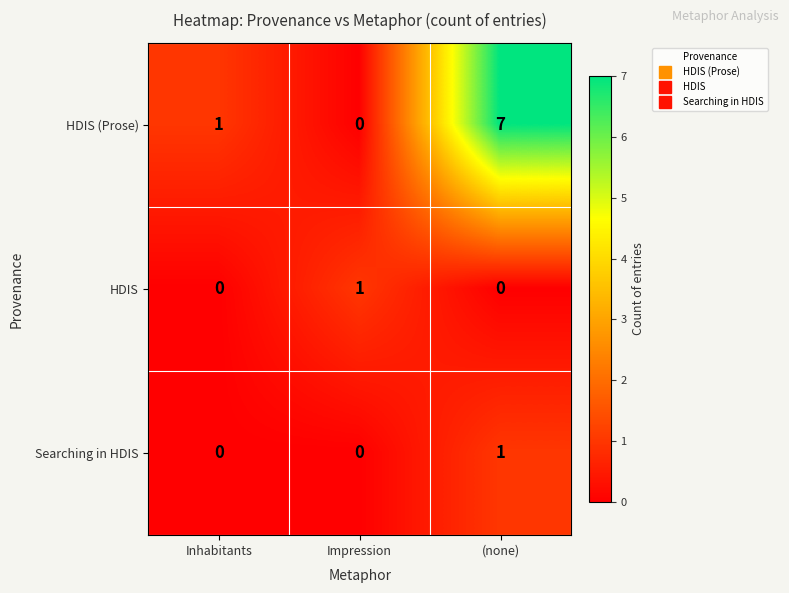

What is the sum of the HDIS (Prose) values at (none) and Impression?

7